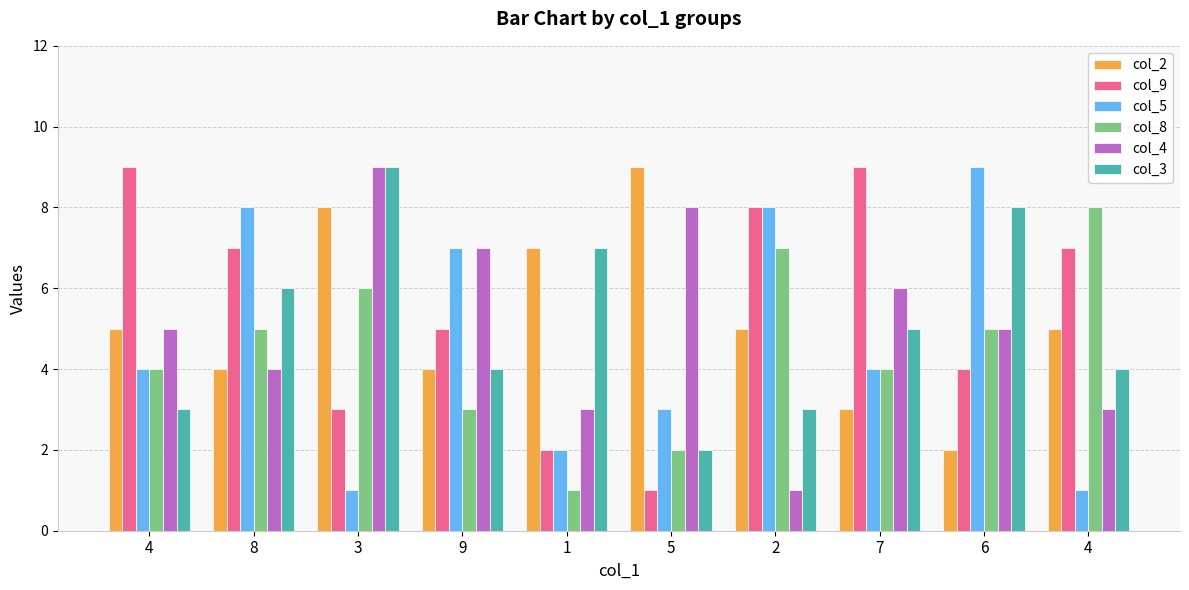

What is the difference between the maximum and second lowest values in the col_3 series?

6